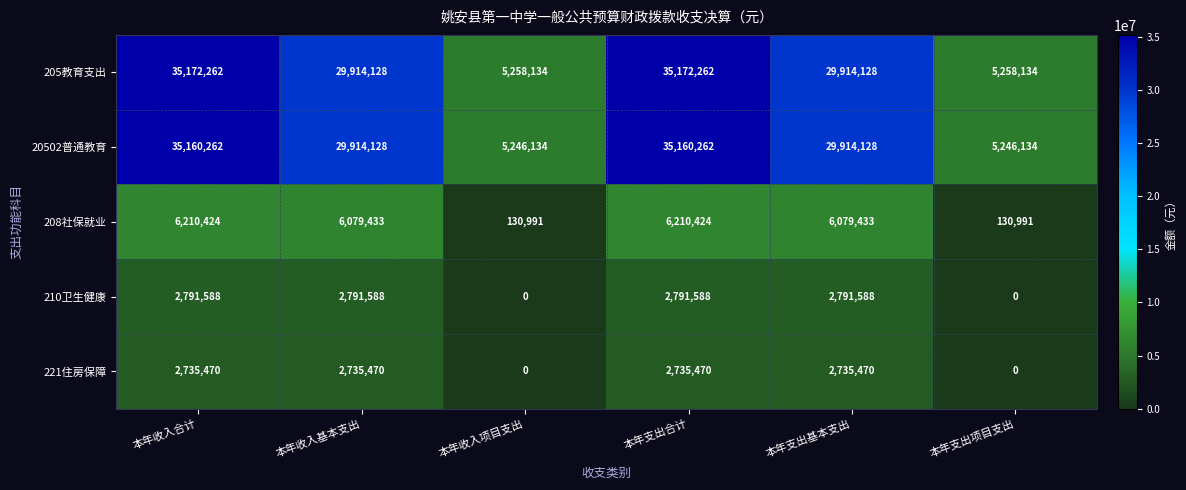

What is the highest value of the 221住房保障 series?

2735470